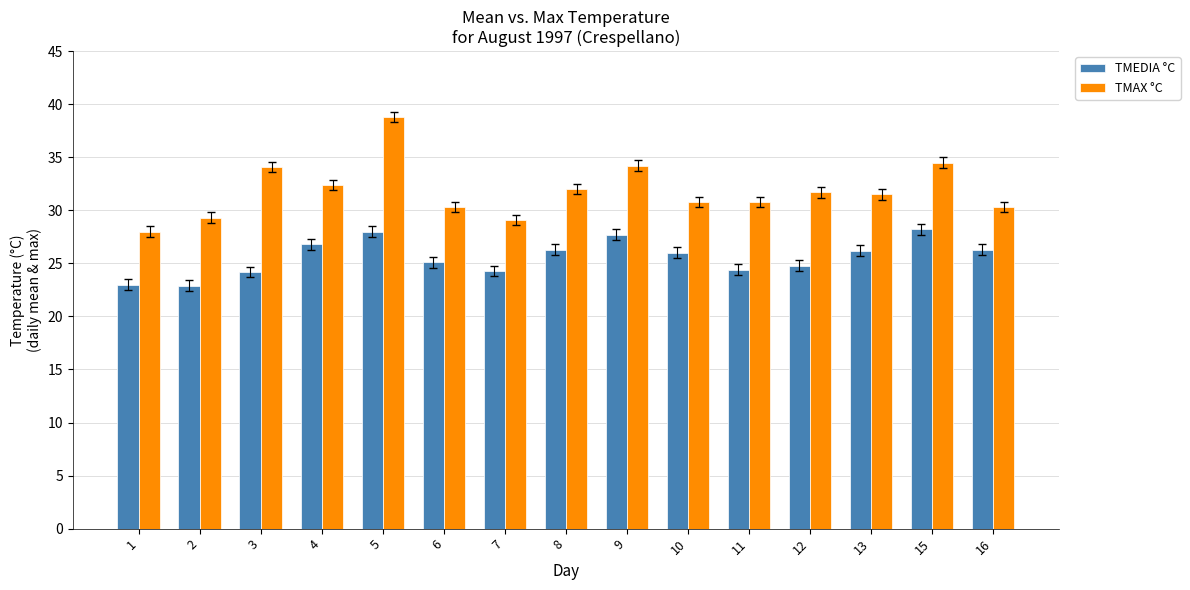

Which series has the largest total across all categories?

TMAX °C